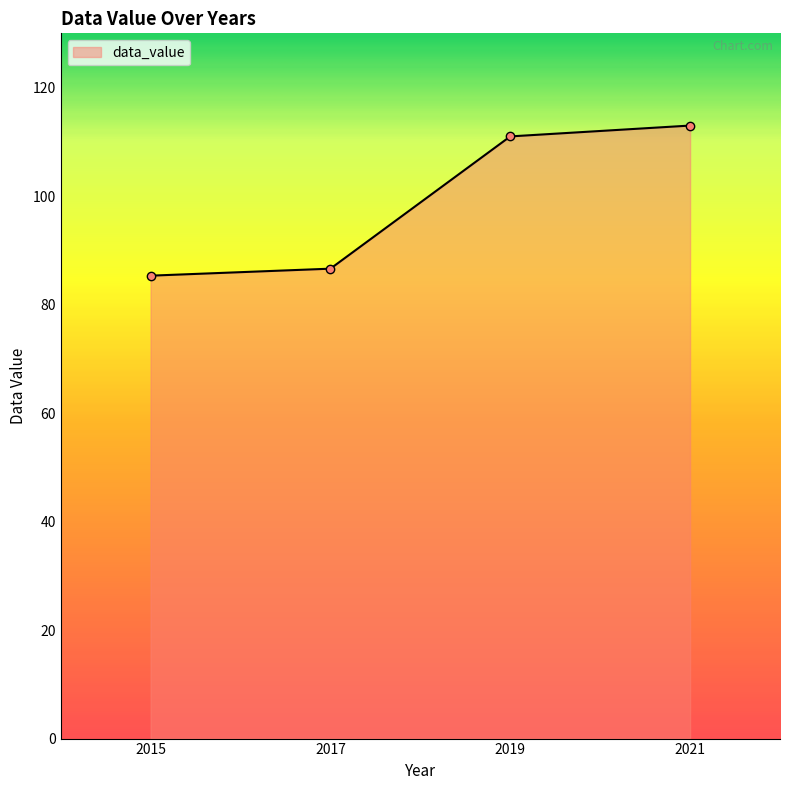

List the labels in order of value, smallest first.

2015, 2017, 2019, 2021